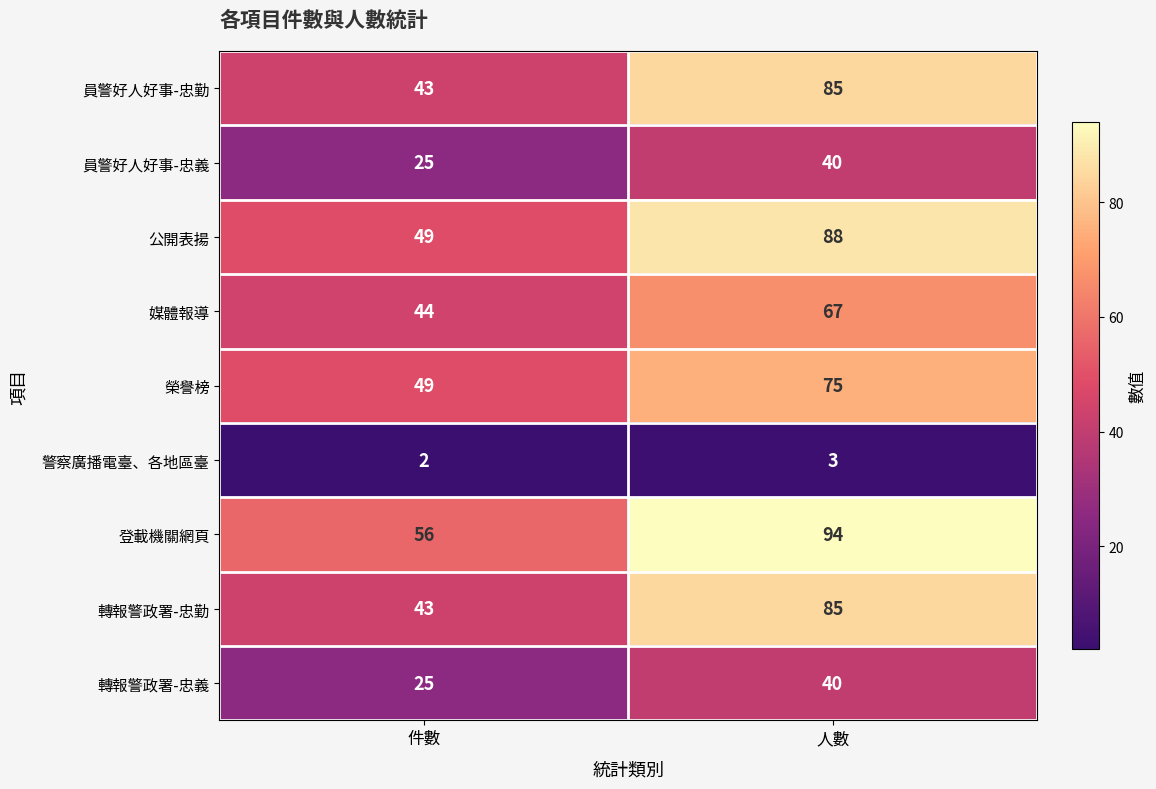

Read the 警察廣播電臺、各地區臺 value at 人數.

3